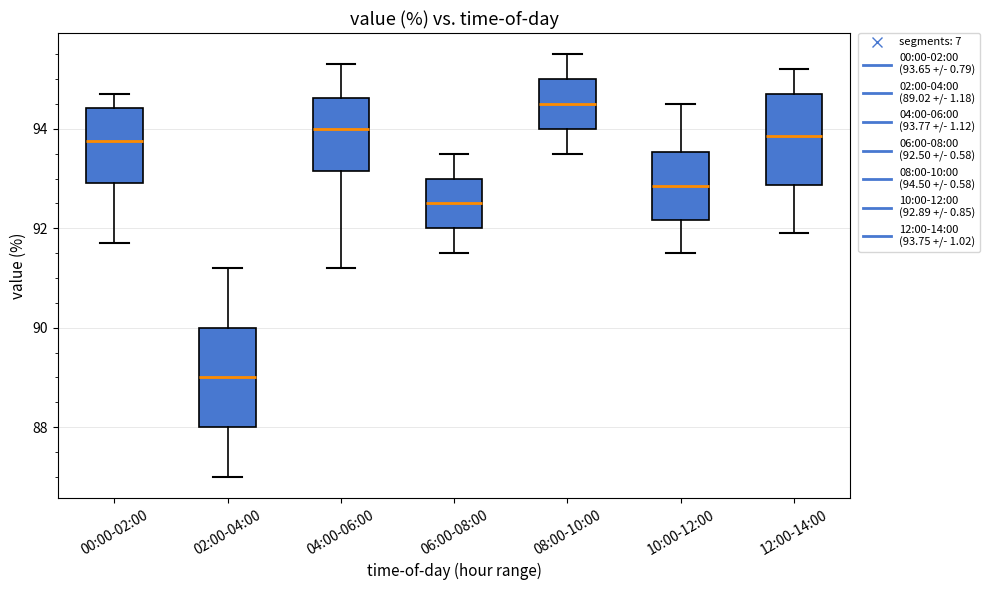

Reading left to right, transcribe this box plot: for each box, give where its median line is, the range the box spans, and where its two whiskers end, as read against the y-axis. The values are not printed on the chart, so give them approximately, as read against the axis.

00:00-02:00: median 93.8, box 93.0 to 94.4, whiskers 91.8 to 94.8
02:00-04:00: median 89.0, box 88.0 to 90.0, whiskers 87.0 to 91.2
04:00-06:00: median 94.0, box 93.2 to 94.6, whiskers 91.2 to 95.4
06:00-08:00: median 92.6, box 92.0 to 93.0, whiskers 91.6 to 93.6
08:00-10:00: median 94.6, box 94.0 to 95.0, whiskers 93.6 to 95.6
10:00-12:00: median 92.8, box 92.2 to 93.6, whiskers 91.6 to 94.6
12:00-14:00: median 93.8, box 92.8 to 94.8, whiskers 92.0 to 95.2